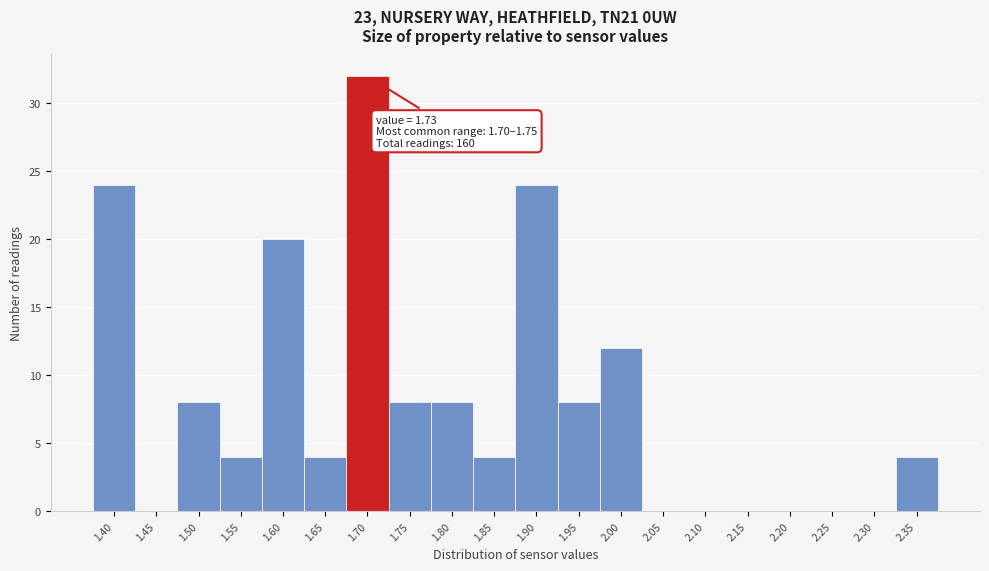

Reading left to right, extract all data points from this chart.

1.40=24	1.45=0	1.50=8	1.55=4	1.60=20	1.65=4	1.70=32	1.75=8	1.80=8	1.85=4	1.90=24	1.95=8	2.00=12	2.05=0	2.10=0	2.15=0	2.20=0	2.25=0	2.30=0	2.35=4